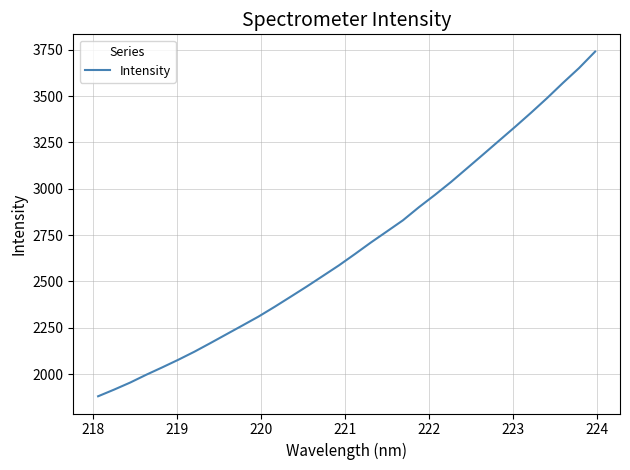

What is the minimum value shown in the chart?

1880.4